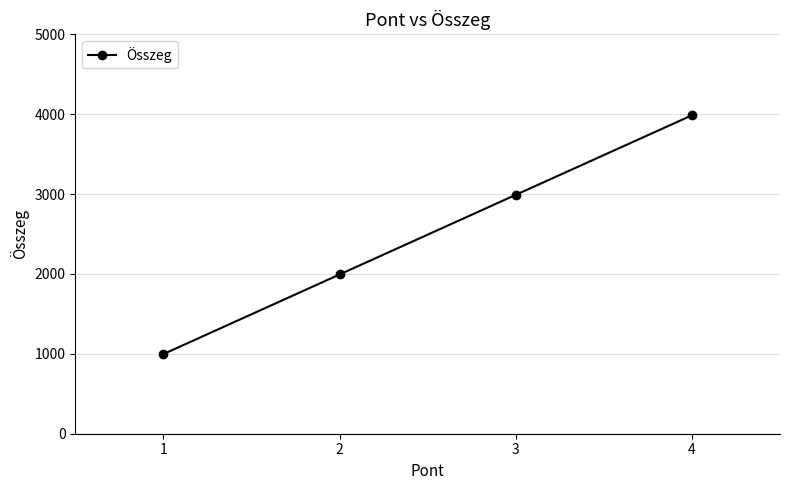

The value at 2 is 1994. True or false?

True